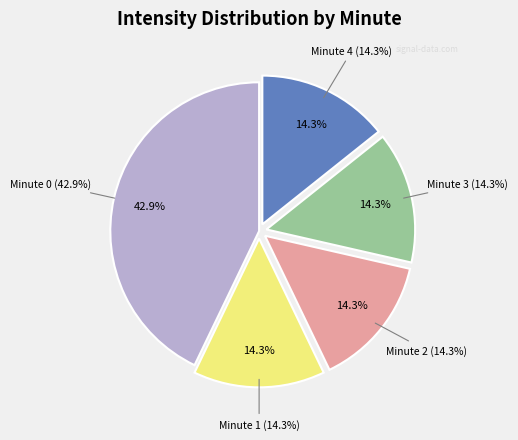

Does any single category account for the majority?

No